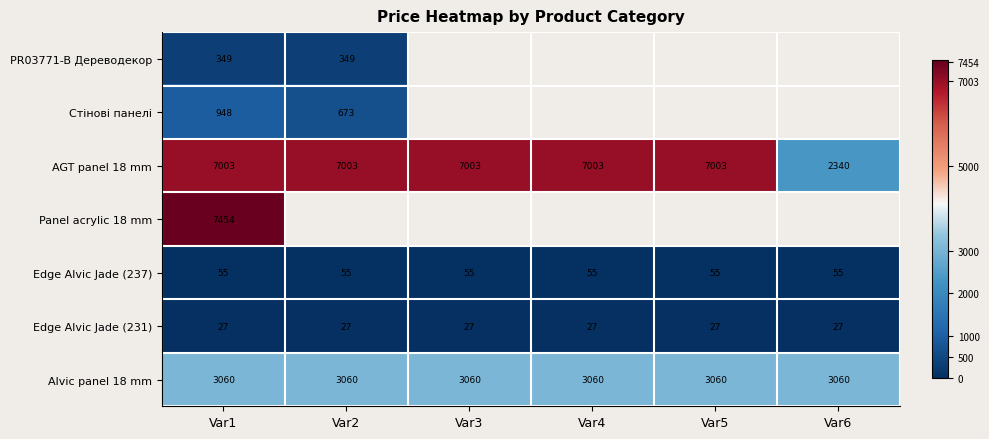

Which series has the largest range (max minus min)?

AGT panel 18 mm